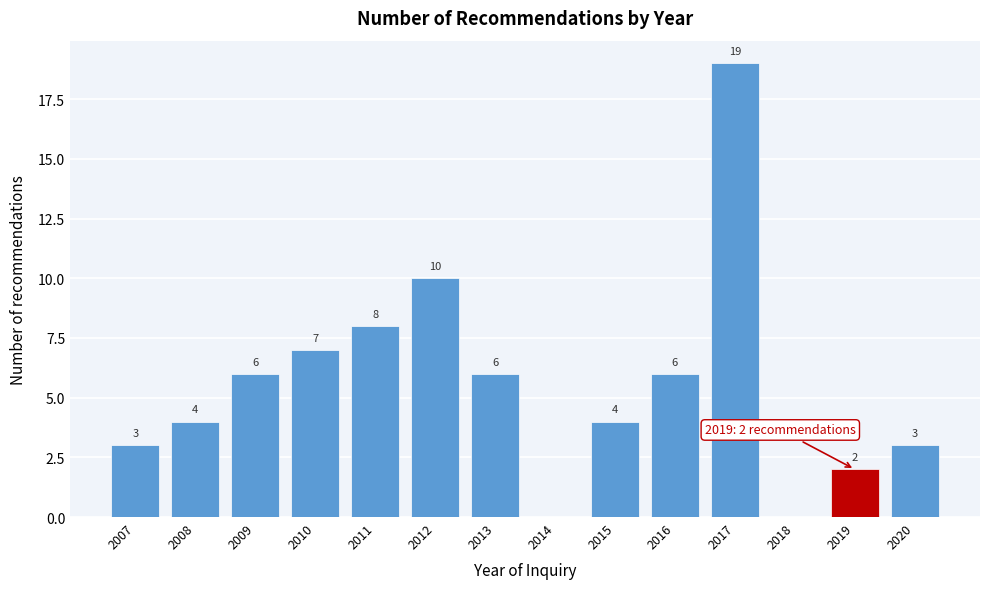

Reading left to right, transcribe all the data shown in this chart.

2007=3	2008=4	2009=6	2010=7	2011=8	2012=10	2013=6	2014=0	2015=4	2016=6	2017=19	2018=0	2019=2	2020=3